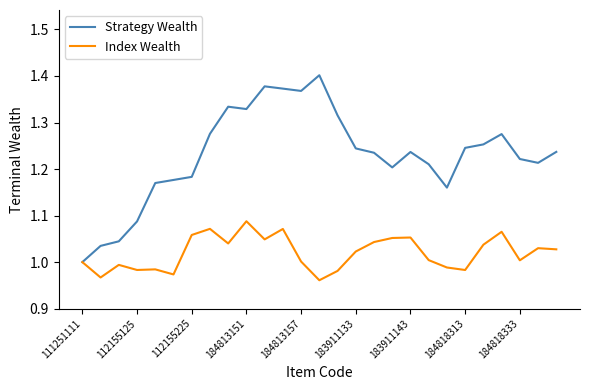

Which series has the widest spread of values?

Strategy Wealth